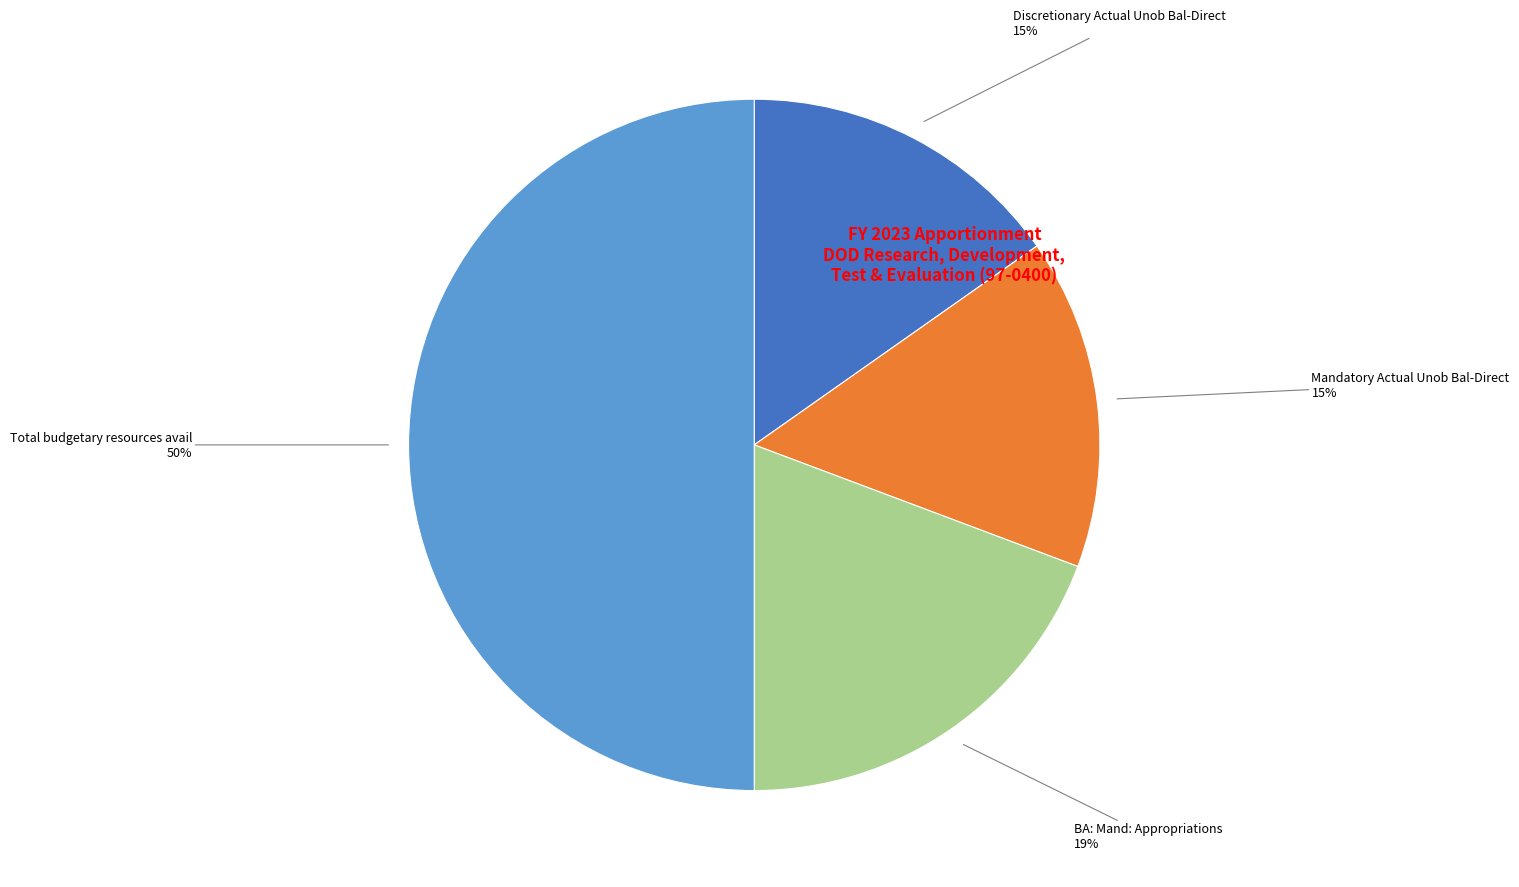

To the nearest percent, what is the difference between the largest and smallest slice percentages?

35%